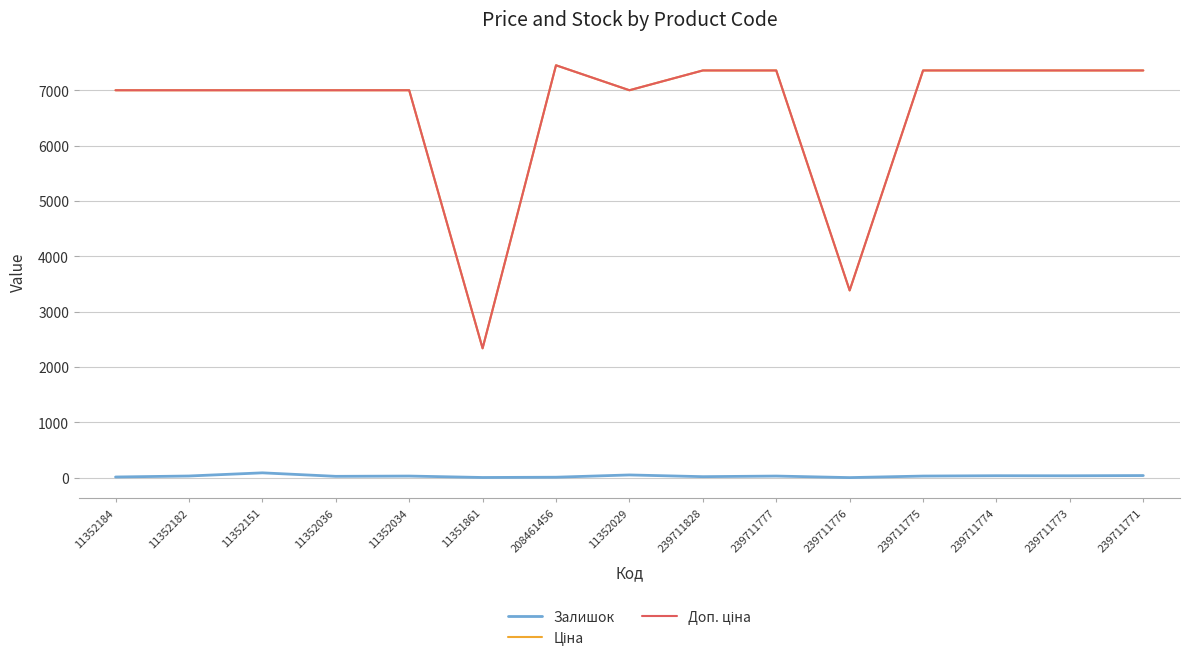

Does the chart have visible grid lines?

Yes